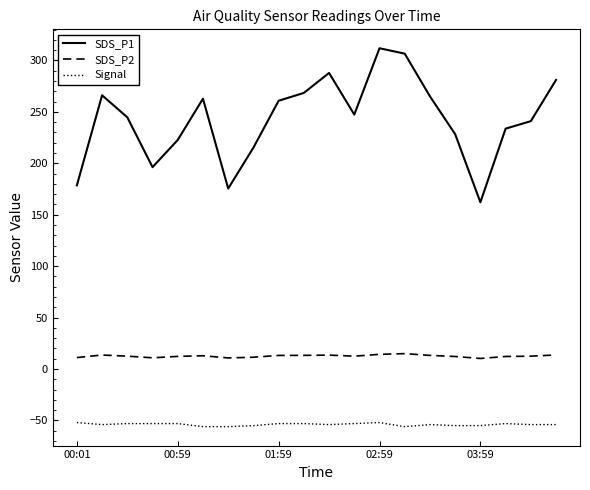

Rank the series by their average value, from lowest to highest.

Signal, SDS_P2, SDS_P1